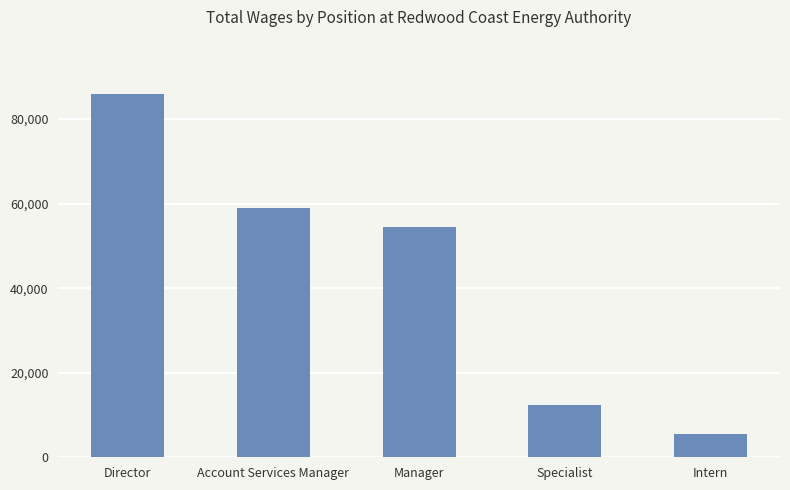

At which category does the chart reach its peak across all series?

Director